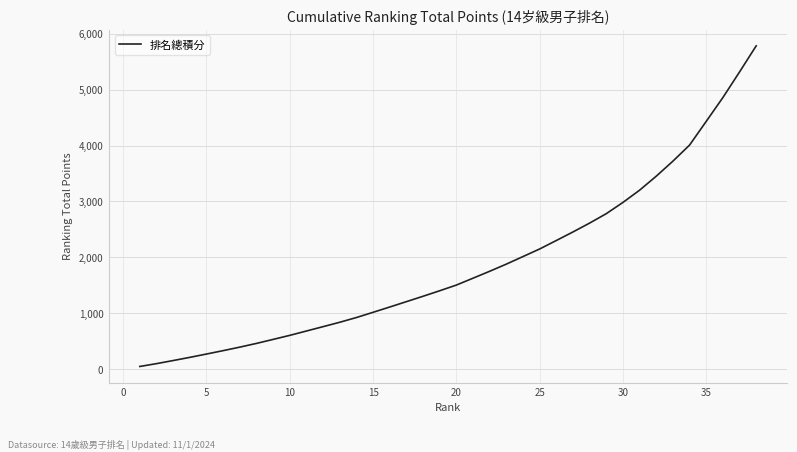

What is the maximum value shown in the chart?

5782.8